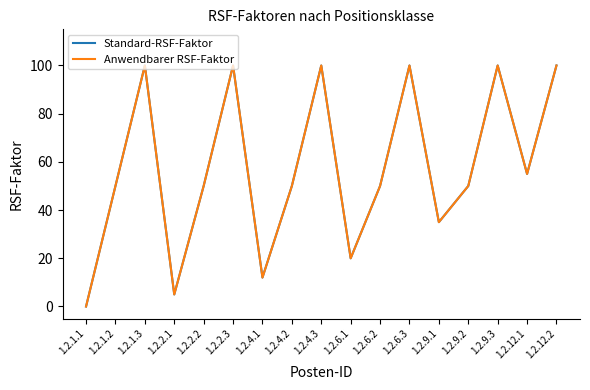

True or false: Standard-RSF-Faktor has more than 1 interior local peaks.

True